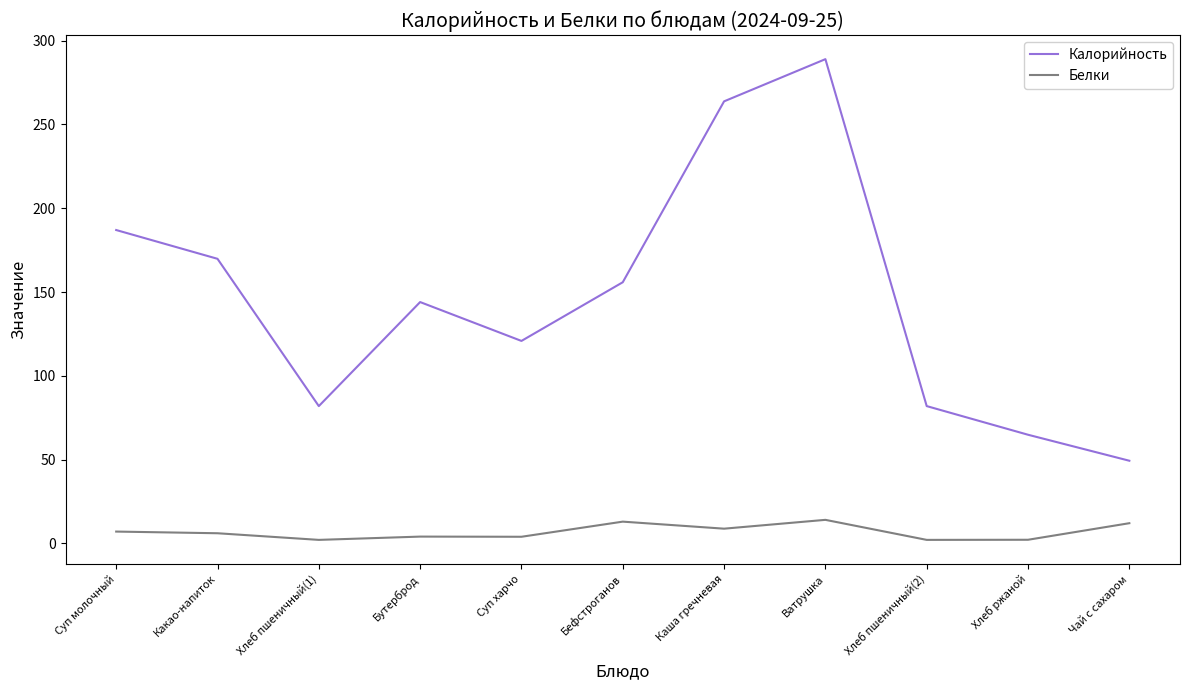

The Калорийность series shows 289.0 at Ватрушка. True or false?

True